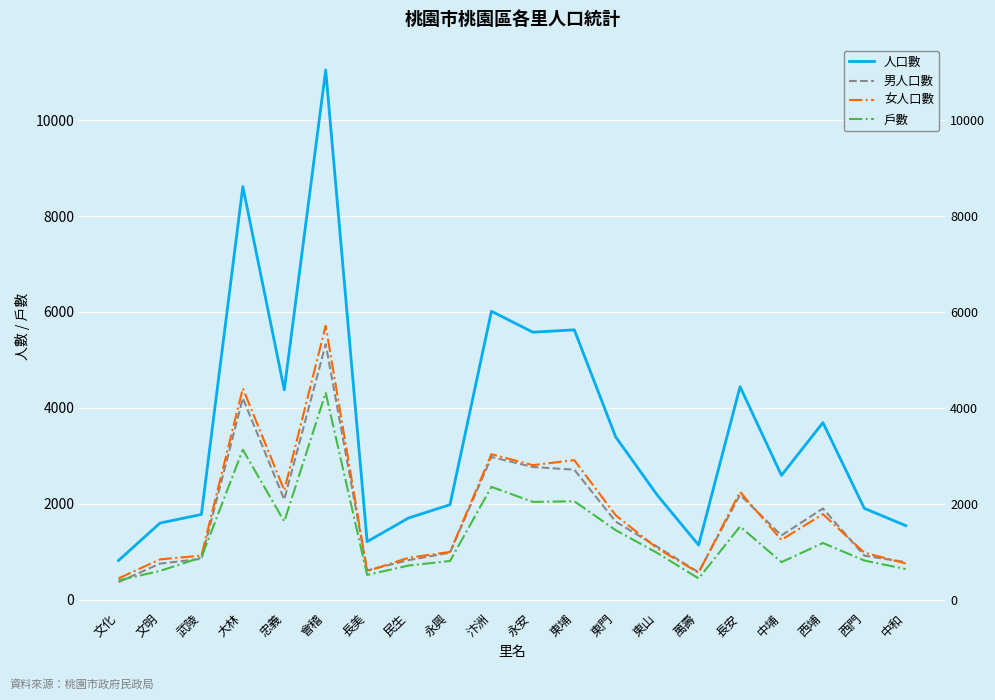

What is the label of the 9th point from the left?

永興